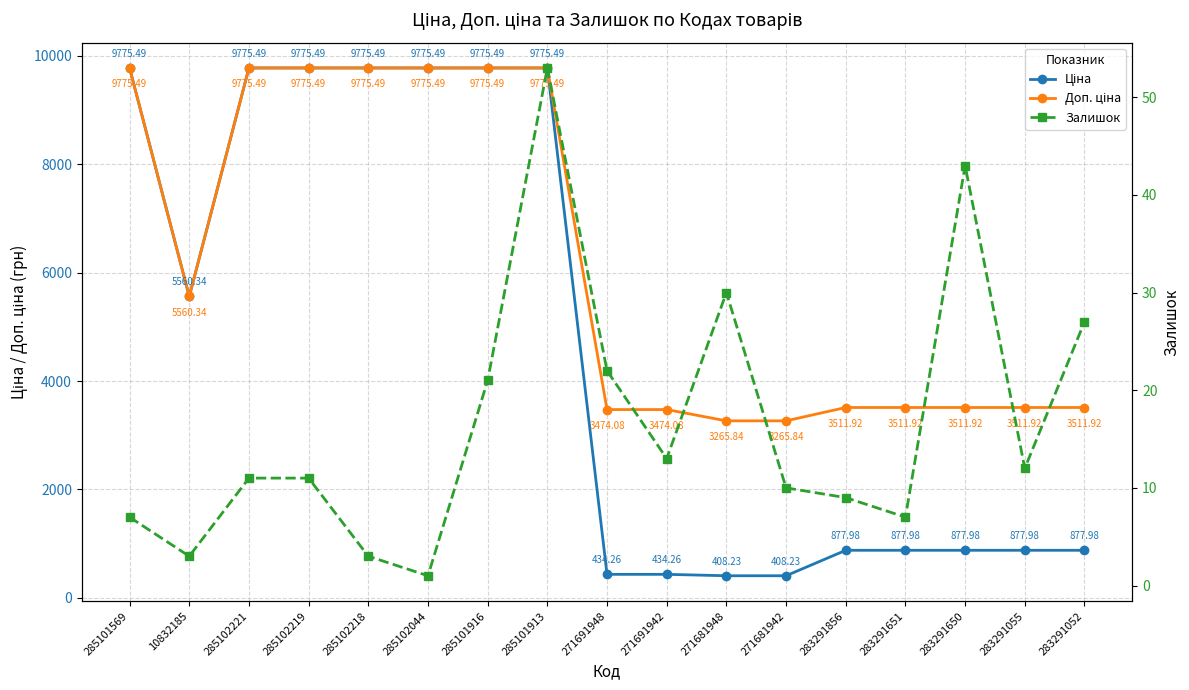

What is the value of the Доп. ціна point at the 17th from the left?

3511.9